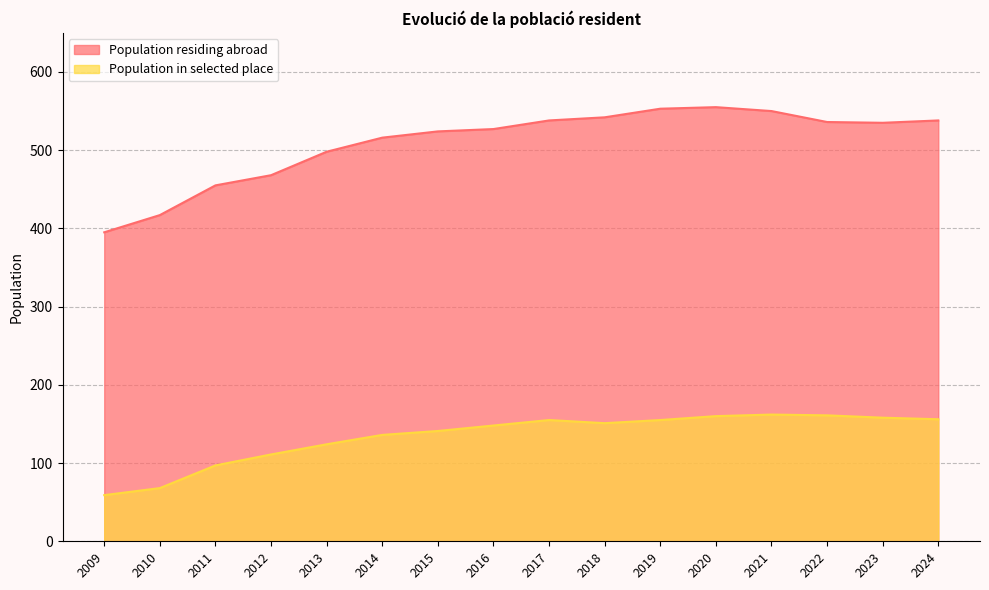

The value of Population in selected place at 2015 is 141. True or false?

True